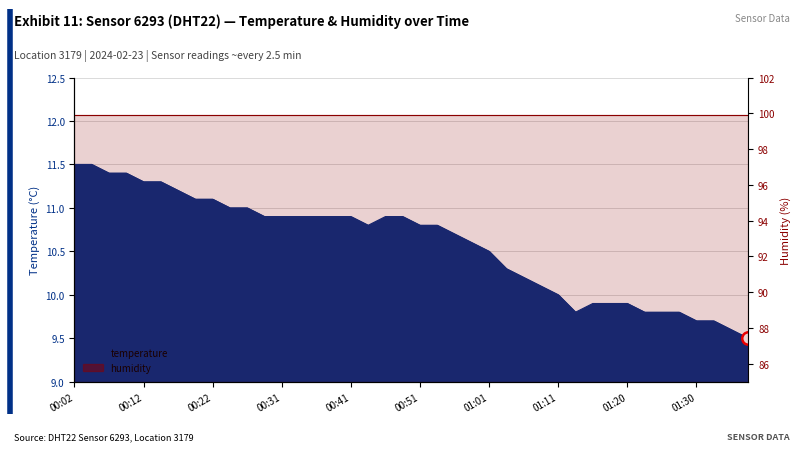

What is the change in value from 2024-02-23T00:49:00 to 2024-02-23T00:53:56?

-0.1